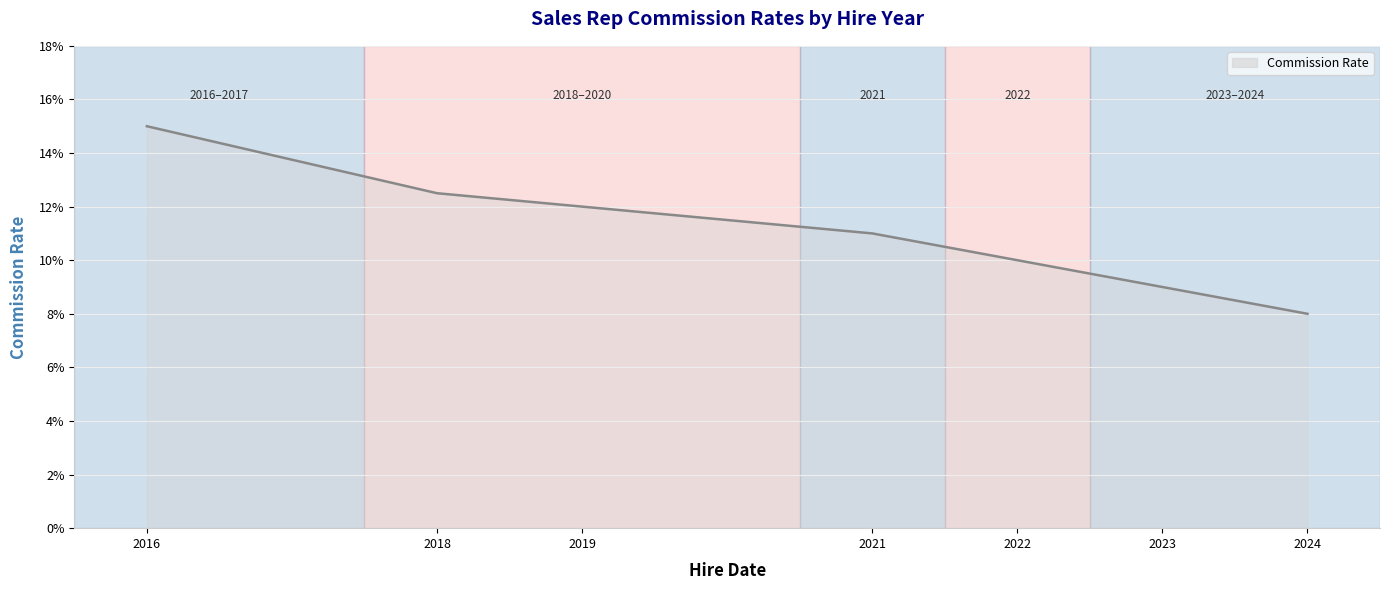

Which has a higher value, 2016 or 2022?

2016